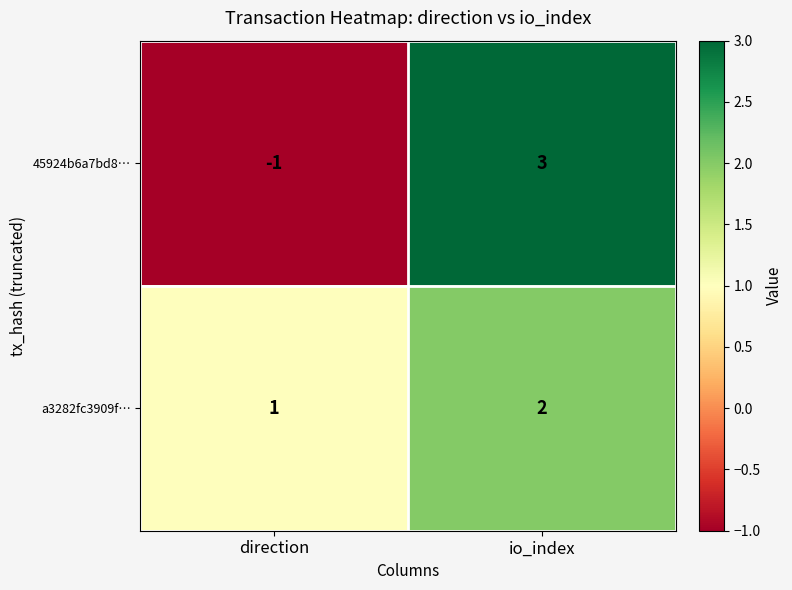

What is the smallest value displayed?

-1